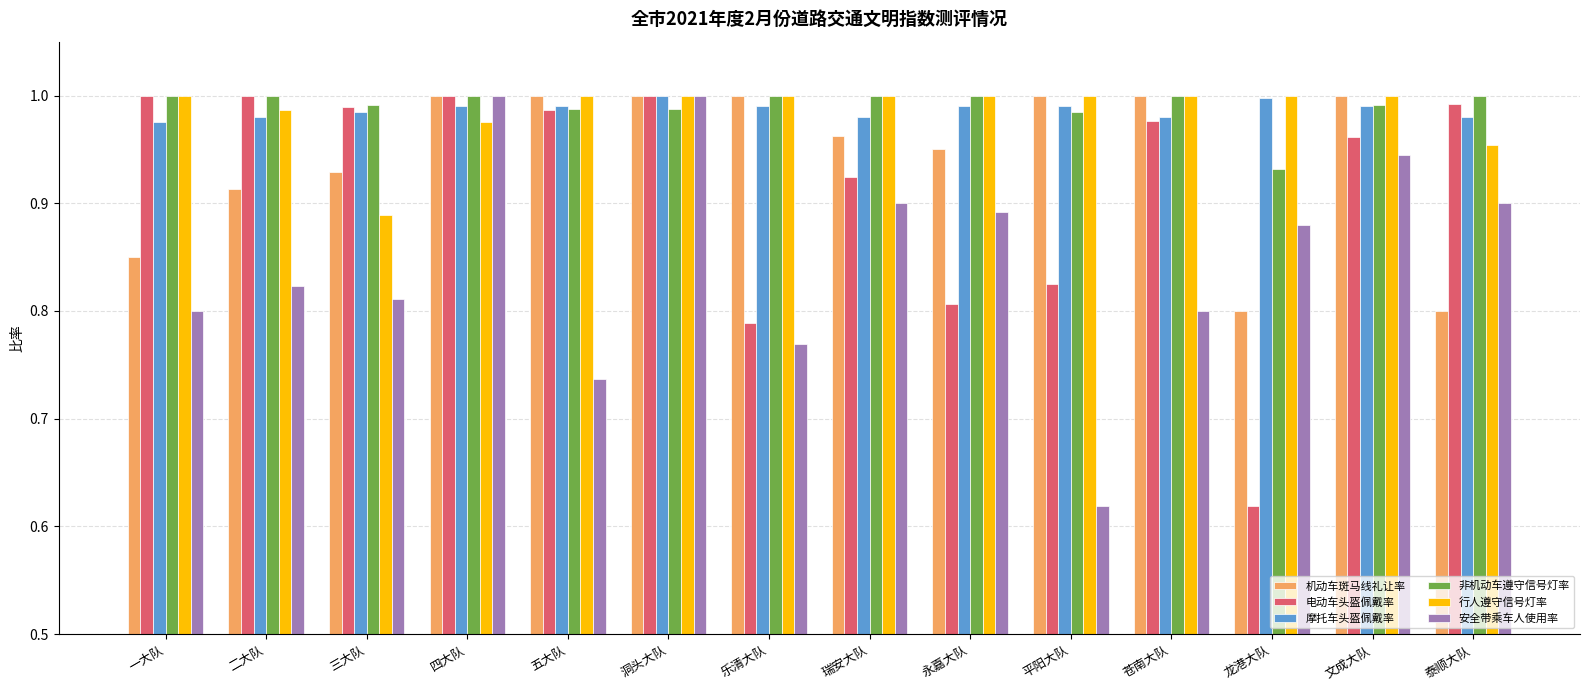

Between 二大队 and 文成大队, which series saw the biggest shift?

安全带乘车人使用率